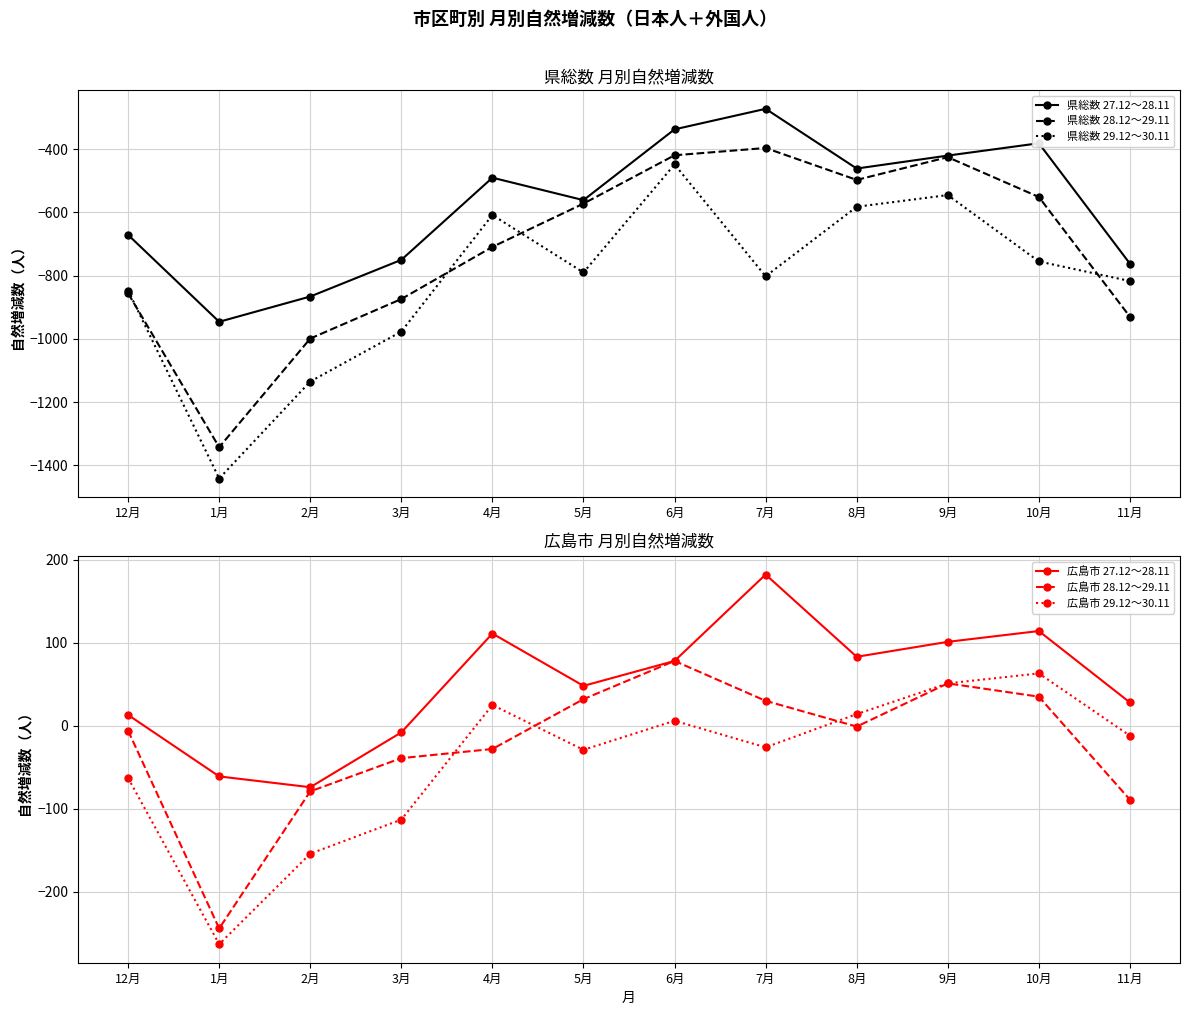

True or false: 県総数 27.12～28.11 has a value of -147 at 7月.

False